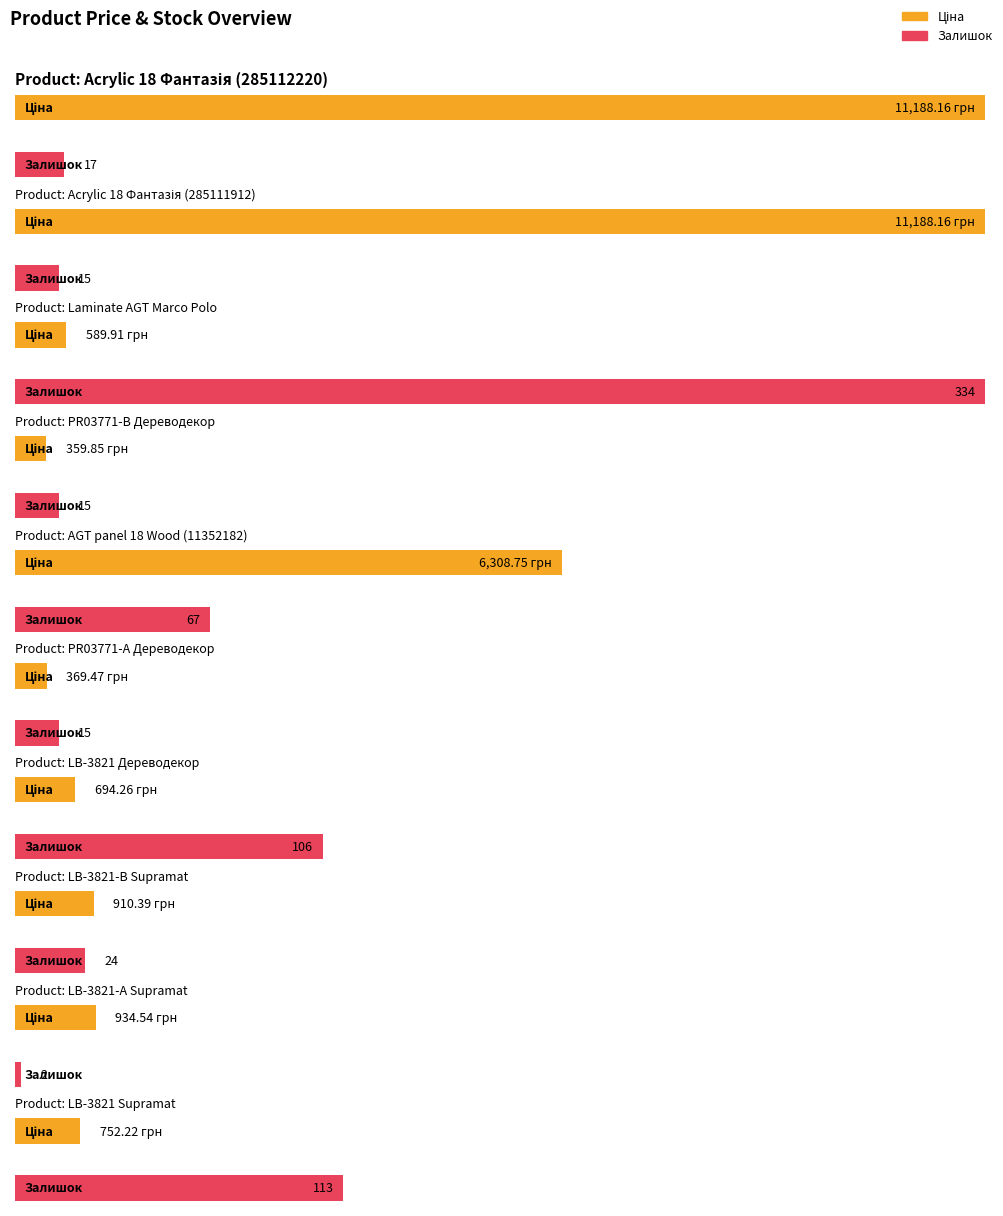

At which label is Ціна closest to 5774?

AGT panel 18 Wood (11352182)